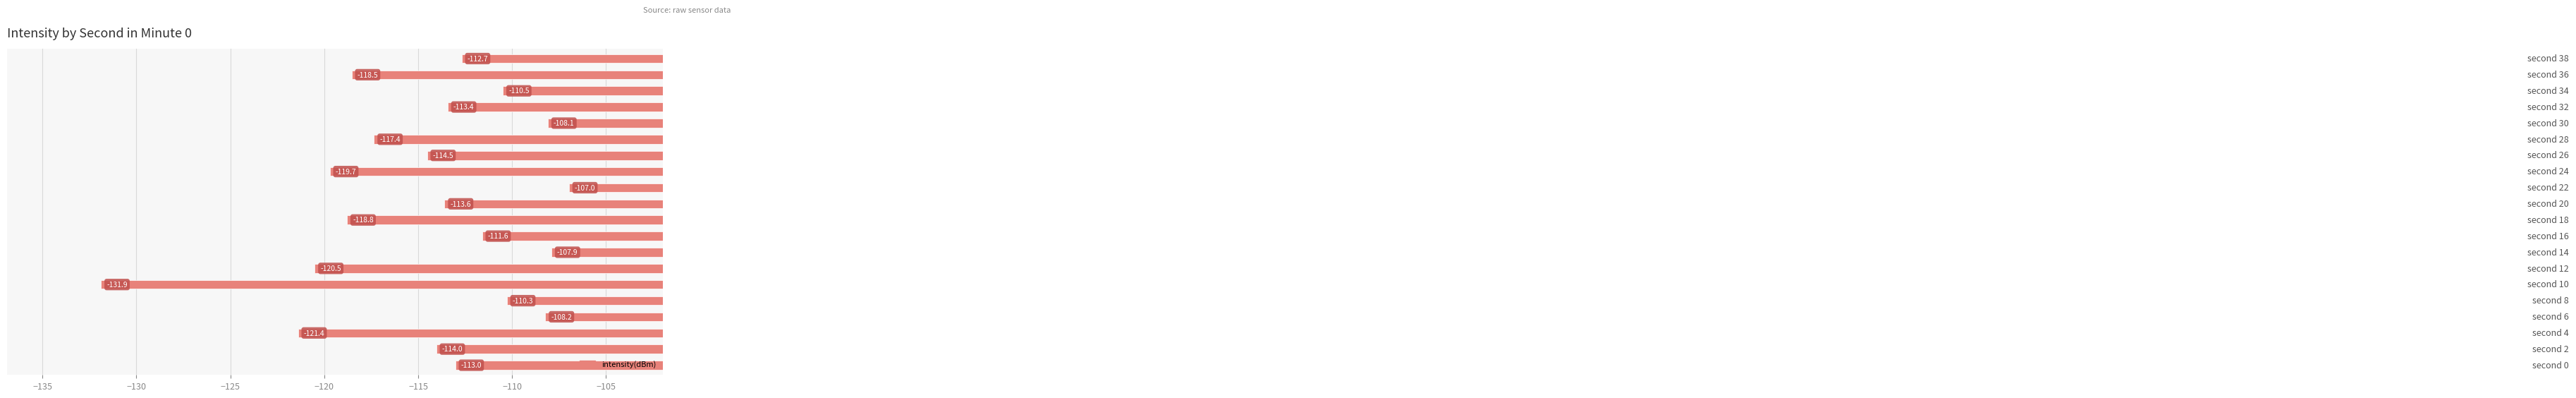

What is the average value?

-114.7